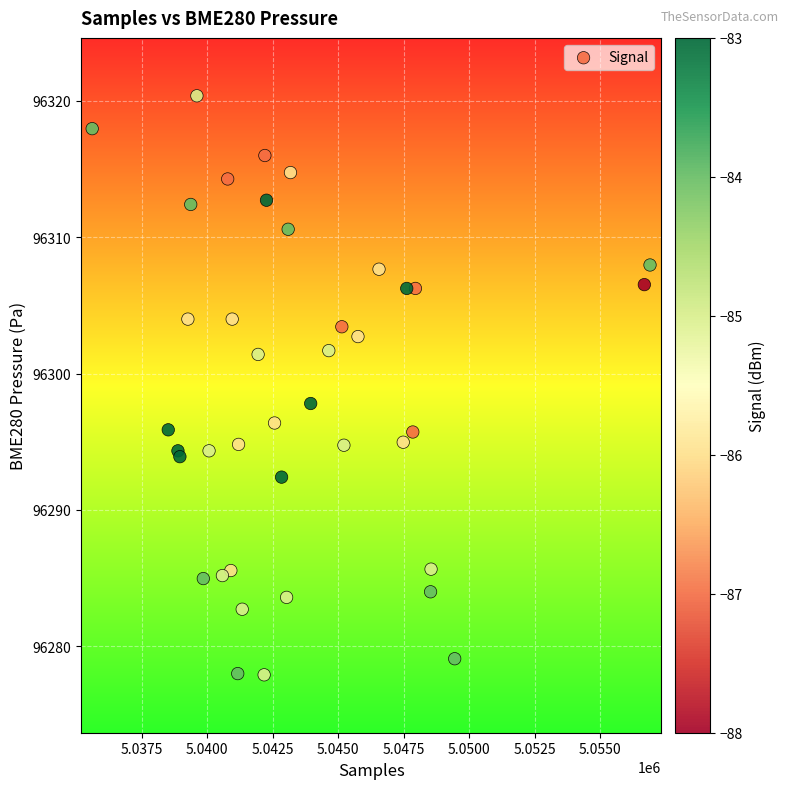

What Y value in the scatter plot is closest to 96299?

96297.8